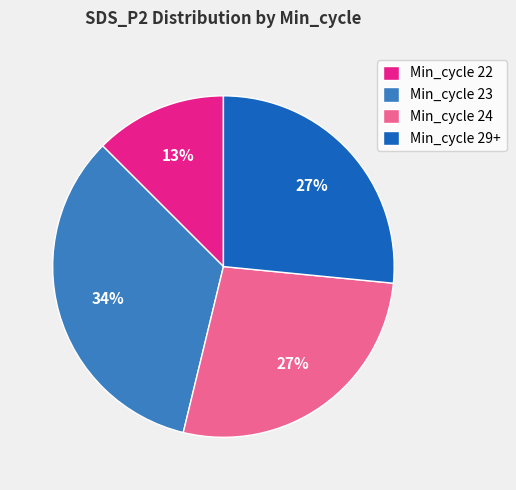

What is the largest slice in the pie chart?

Min_cycle 23